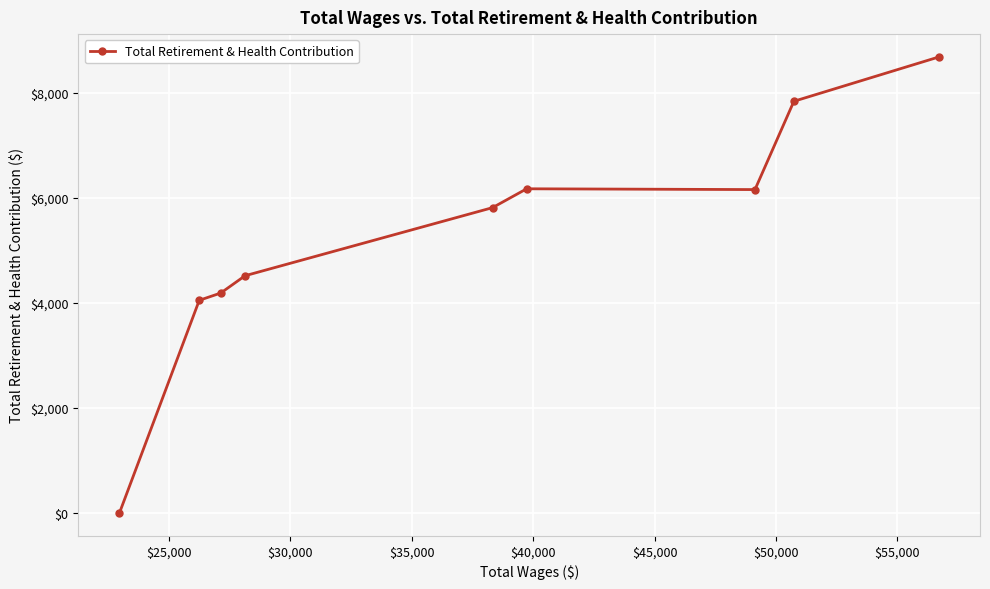

What is the average value?

5273